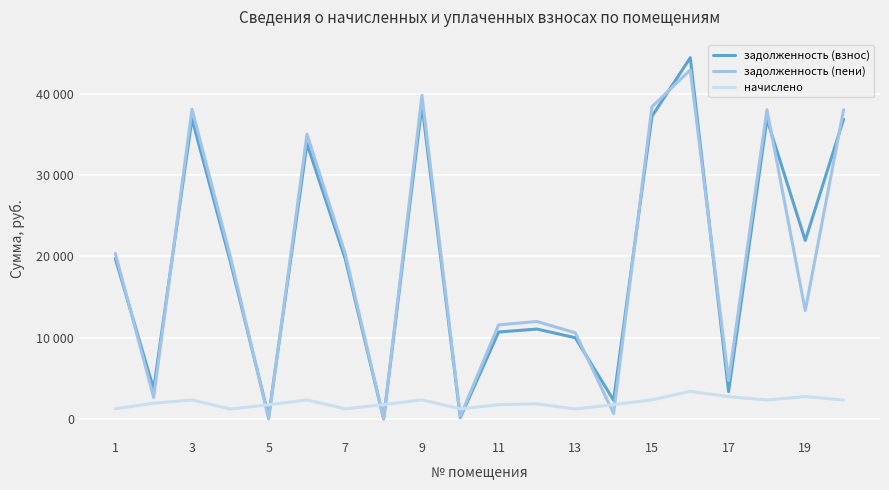

In задолженность (пени), how many points are lower than both neighbors (excluding endpoints)?

7